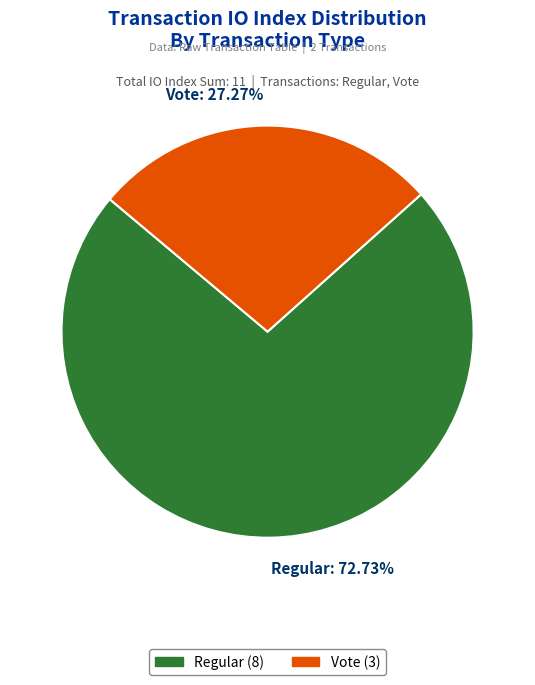

What percentage is the Vote slice, to the nearest percent?

27%